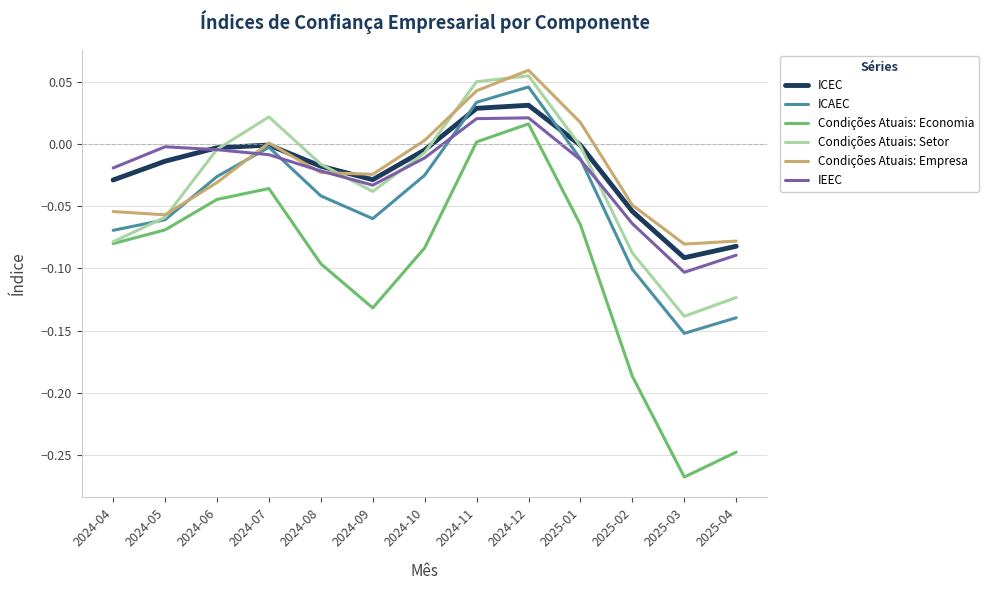

Is it true that Condições Atuais: Setor equals -0.1 at 2024-05?

True